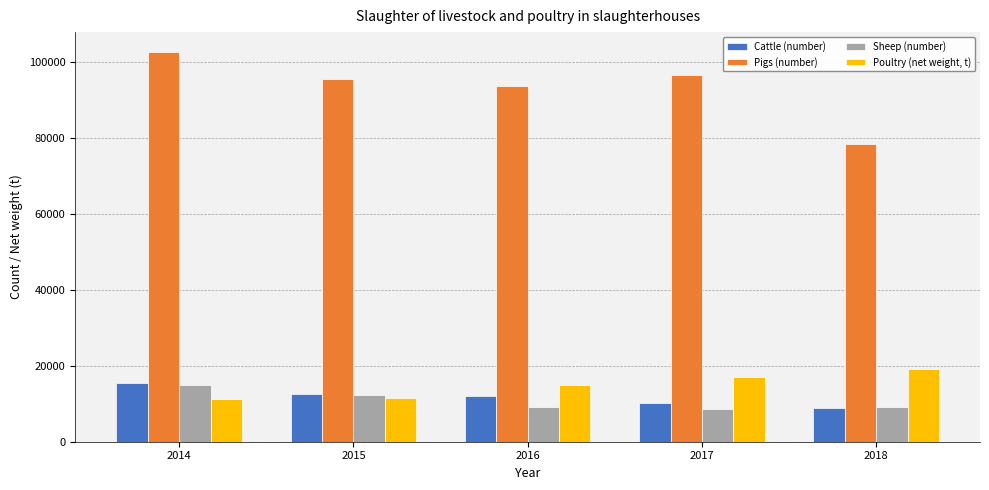

Count the number of categories in the chart.

5